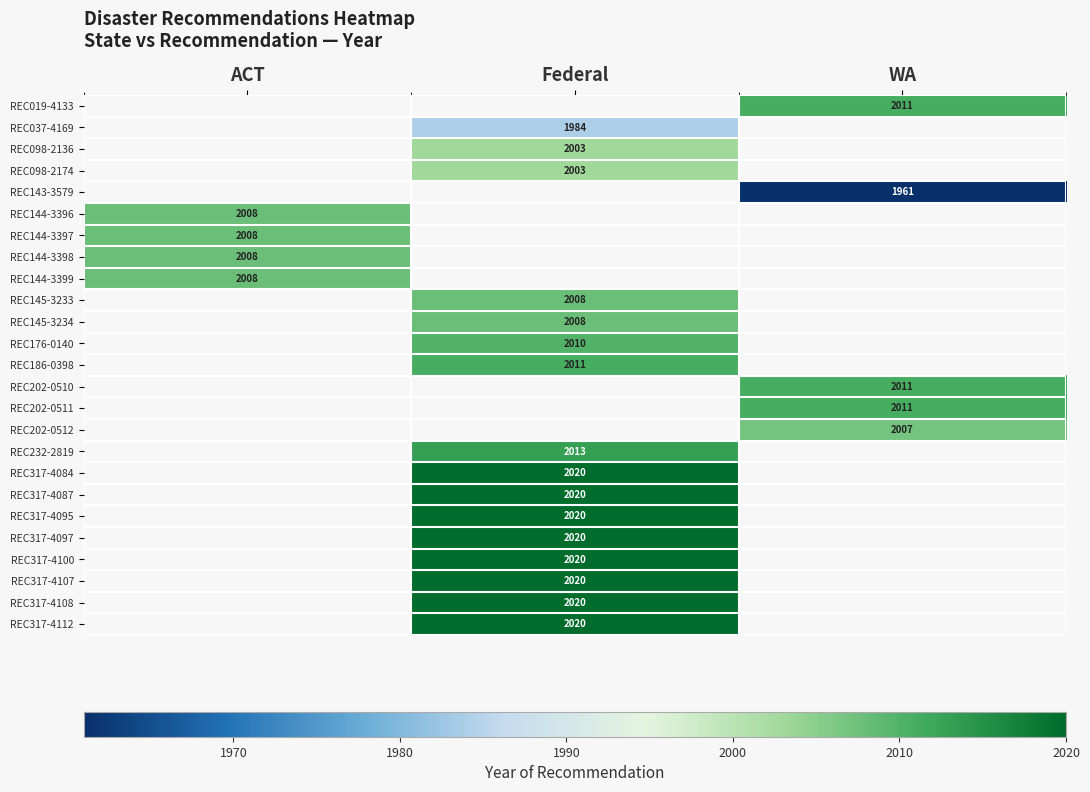

The value of REC317-4108 at Federal is 2787. True or false?

False